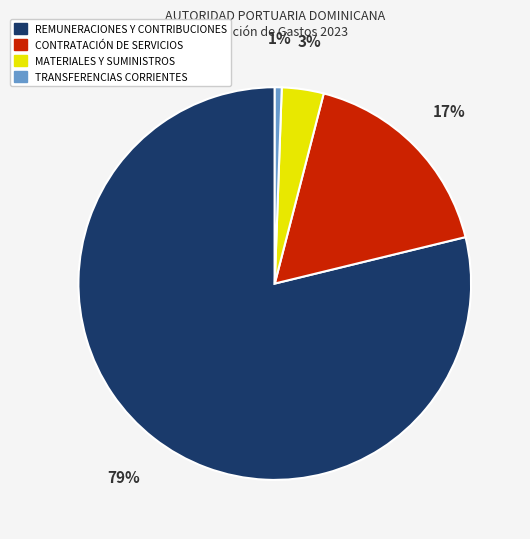

Count the number of slices in the pie.

4